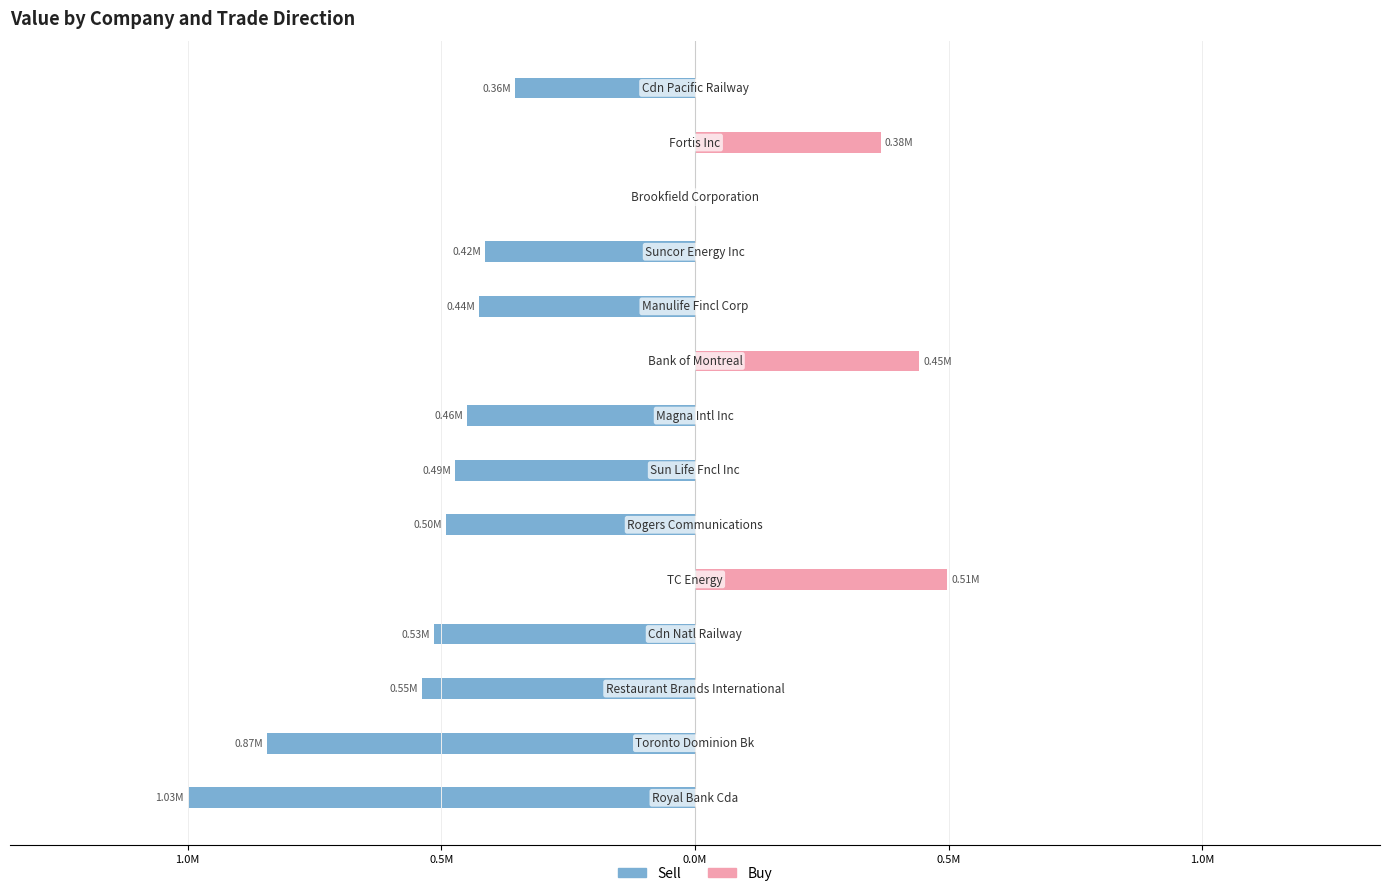

Reading left to right, transcribe all the data shown in this chart.

Sell: -1028471	-866871	-554329	-530012	0	-504319	-486635	-461407	0	-438100	-424815	0	0	-363899
Buy: 0	0	0	0	511289	0	0	0	454673	0	0	0	376151	0